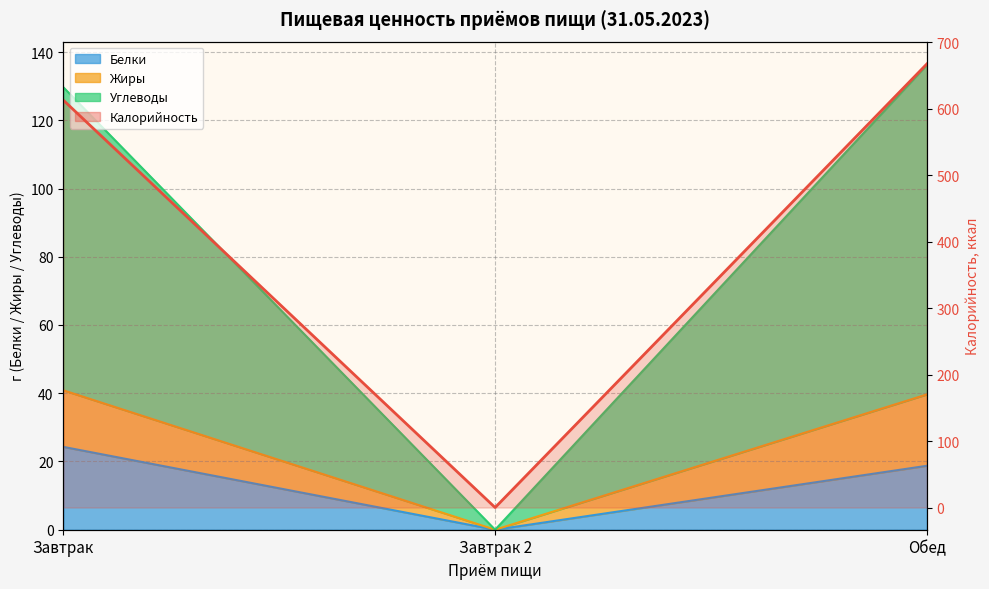

Rank the categories by value from highest to lowest.

Обед, Завтрак, Завтрак 2